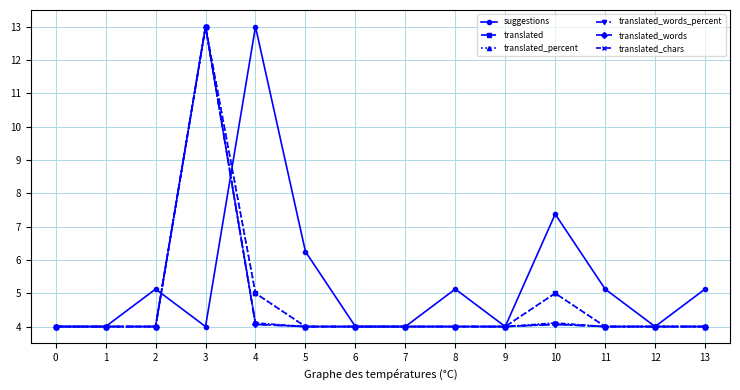

What is the greatest value displayed?

13.0